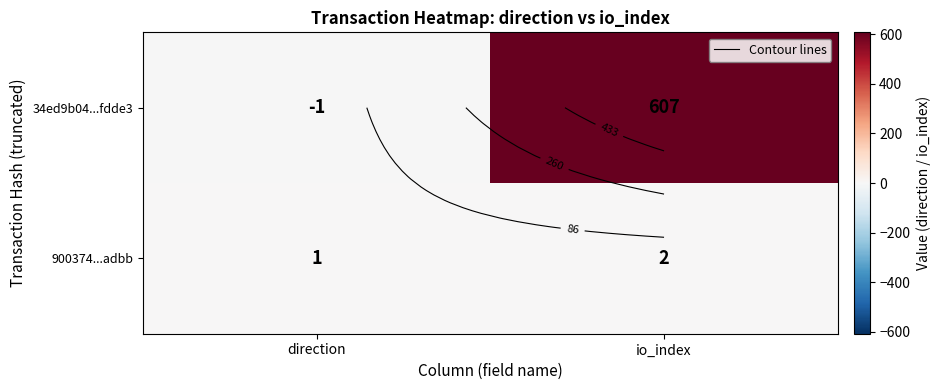

The 900374...adbb series shows 1 at direction. True or false?

True